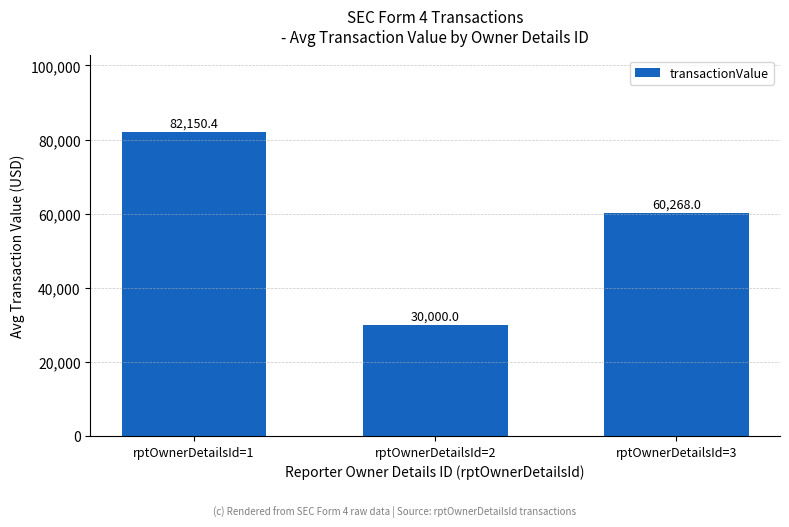

Rank the categories by value from highest to lowest.

rptOwnerDetailsId=1, rptOwnerDetailsId=3, rptOwnerDetailsId=2